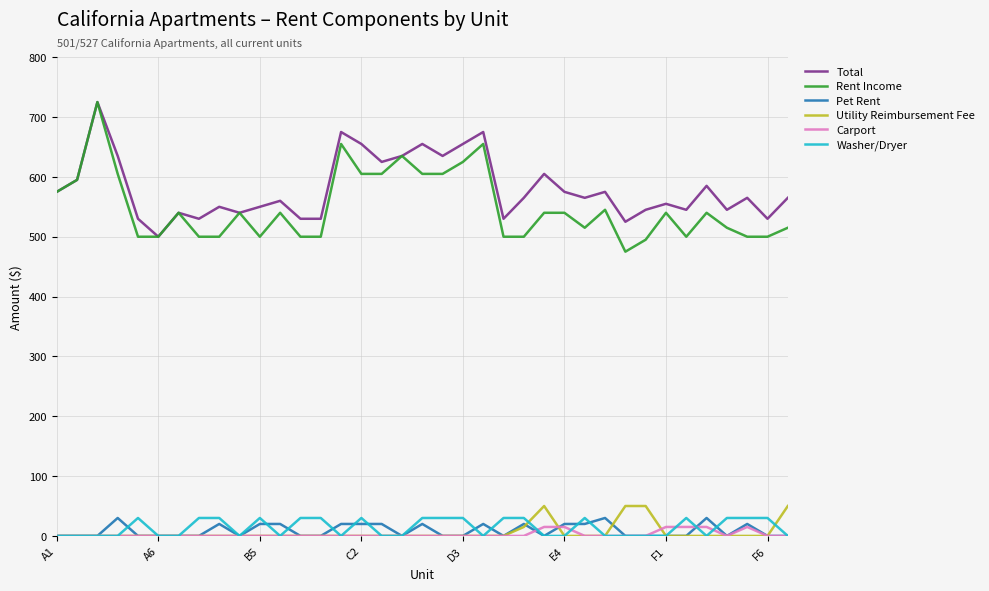

What is the maximum value shown in the chart?

725